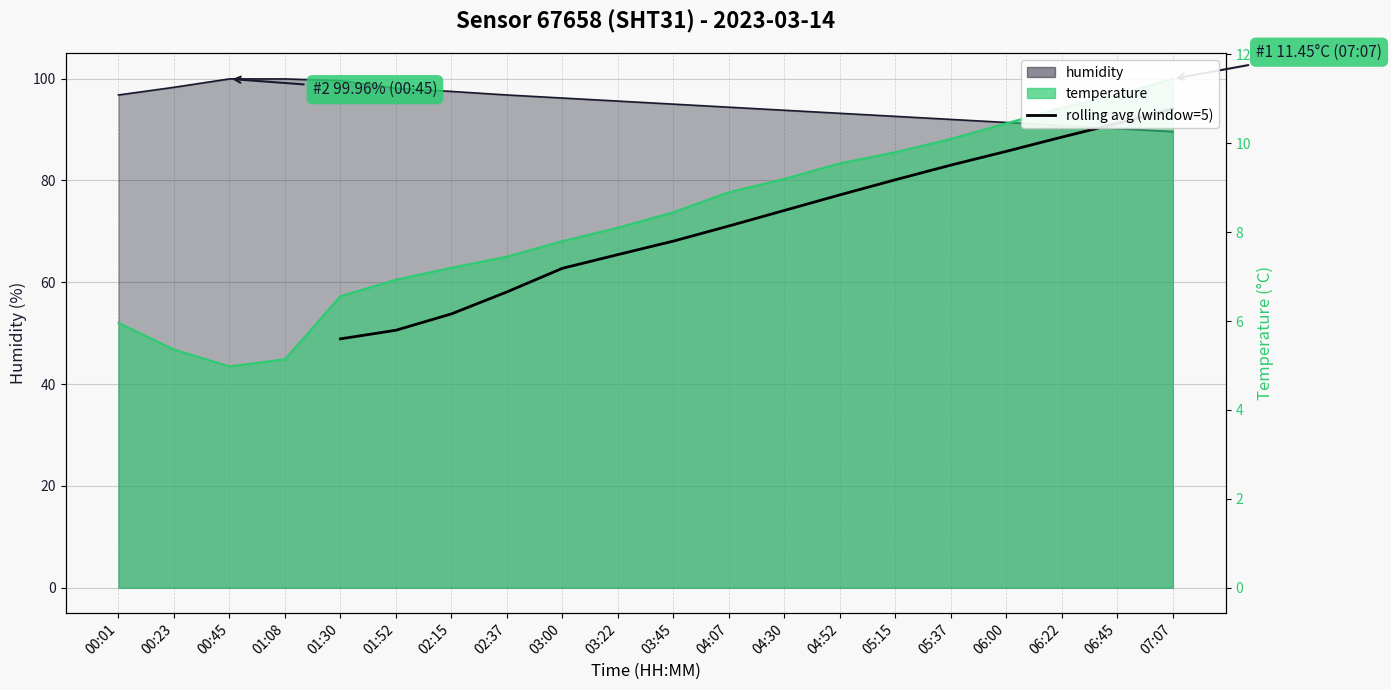

How many lines are shown in the chart?

1